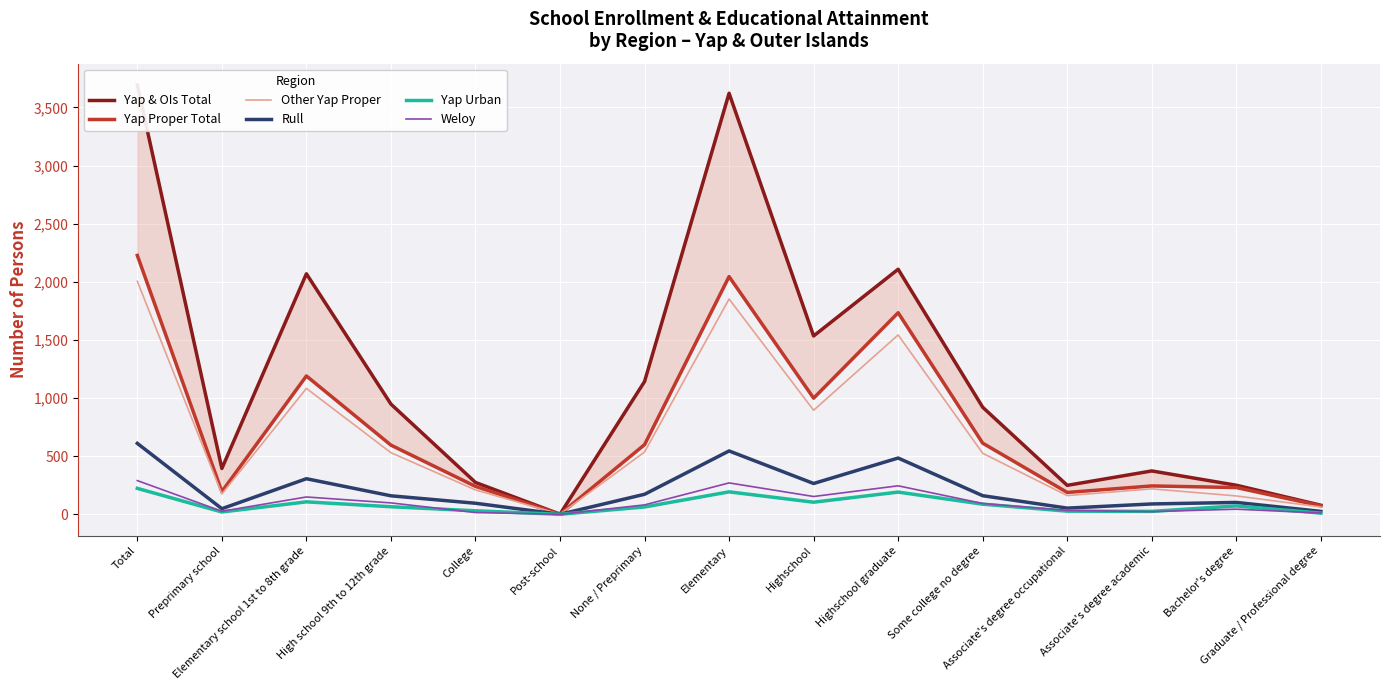

Rank the series by their maximum value, from lowest to highest.

Yap Urban, Weloy, Rull, Other Yap Proper, Yap Proper Total, Yap & OIs Total